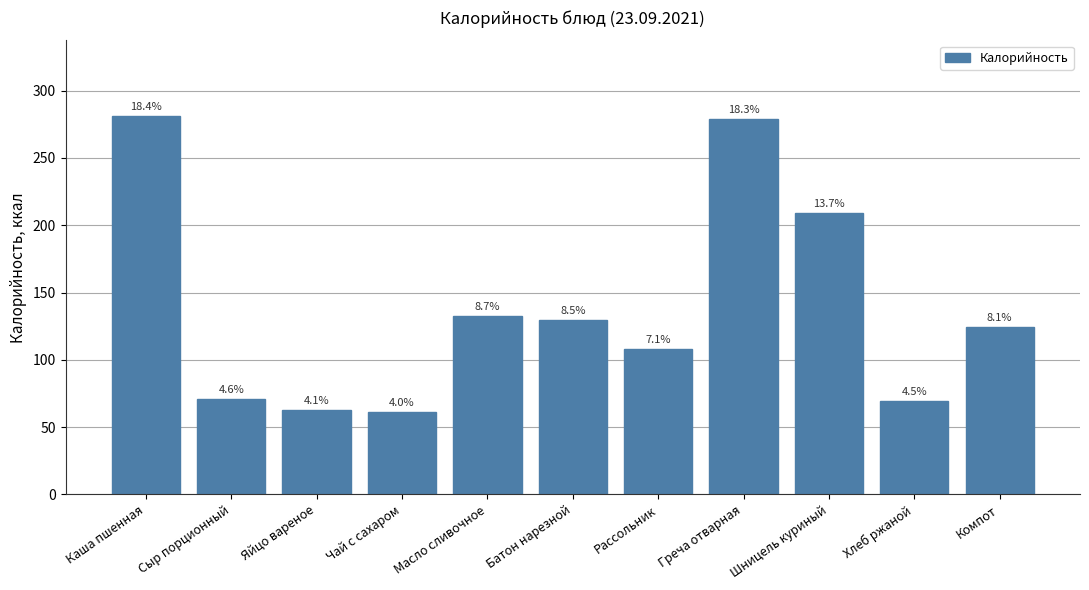

How many bars are there in total?

11